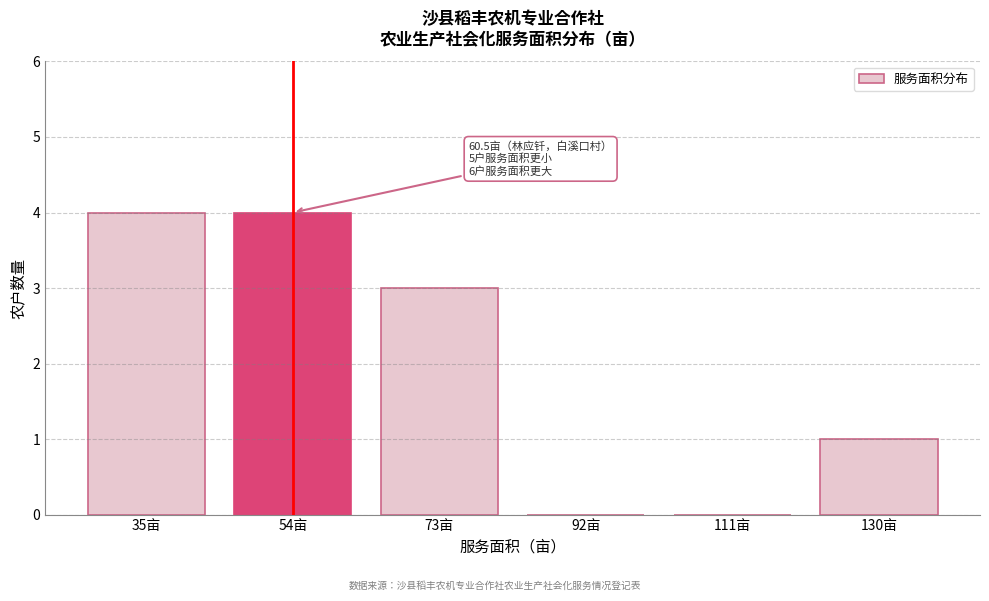

Reading right to left, extract all data points from this chart.

130亩=1	111亩=0	92亩=0	73亩=3	54亩=4	35亩=4